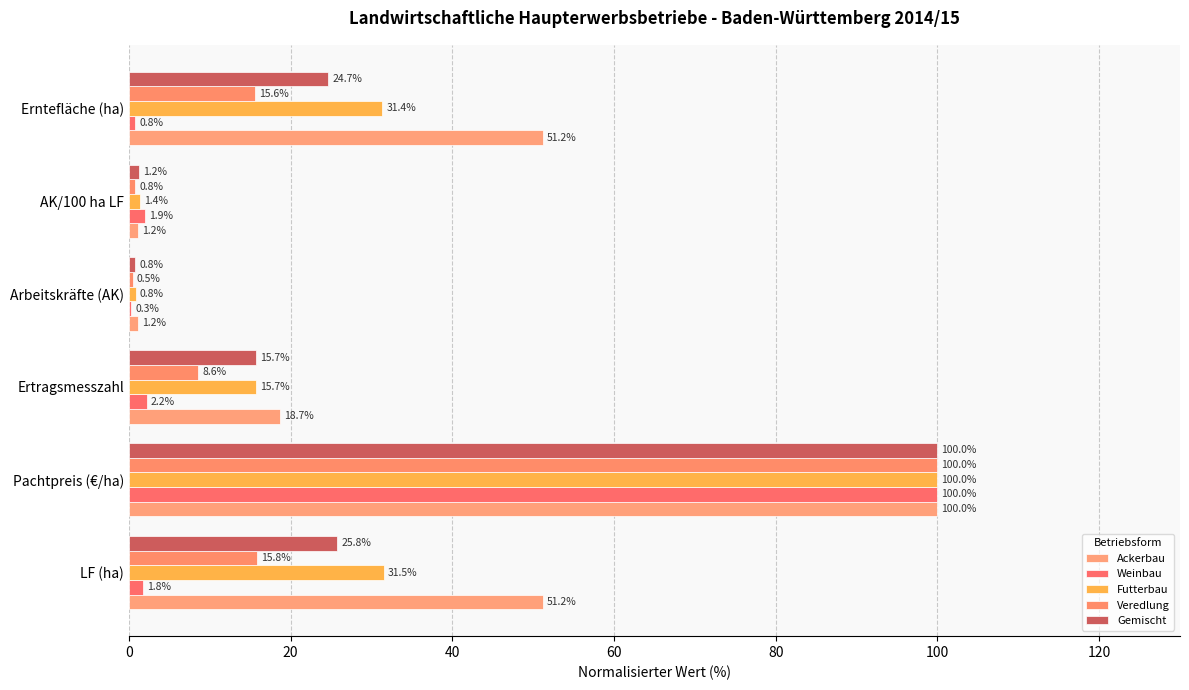

How many values in the Weinbau series exceed 1?

4